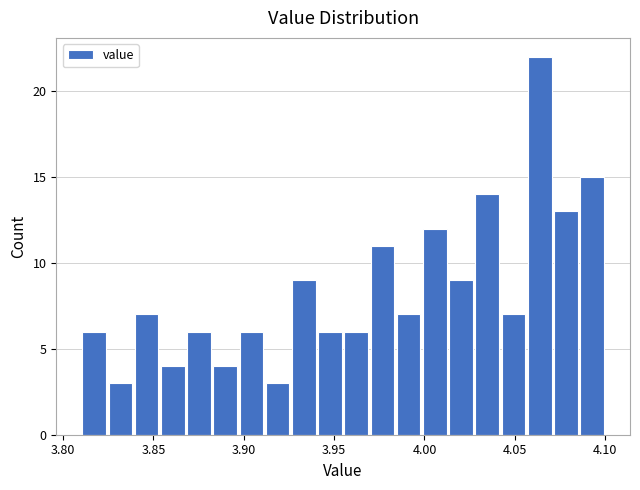

Read against the x-axis, roughly where is the centre of the tallest bar?

4.065